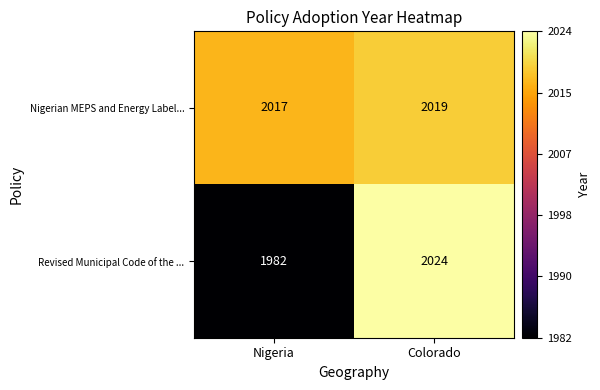

What is the difference between the highest and lowest values at Nigeria?

35